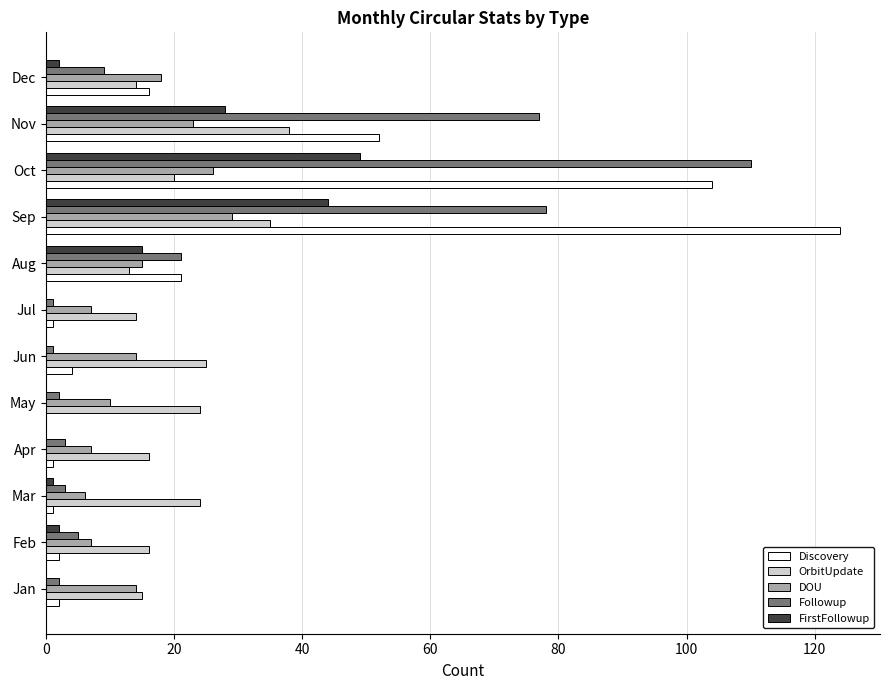

Is the value of Followup at Jan greater than the value of DOU at Sep?

No